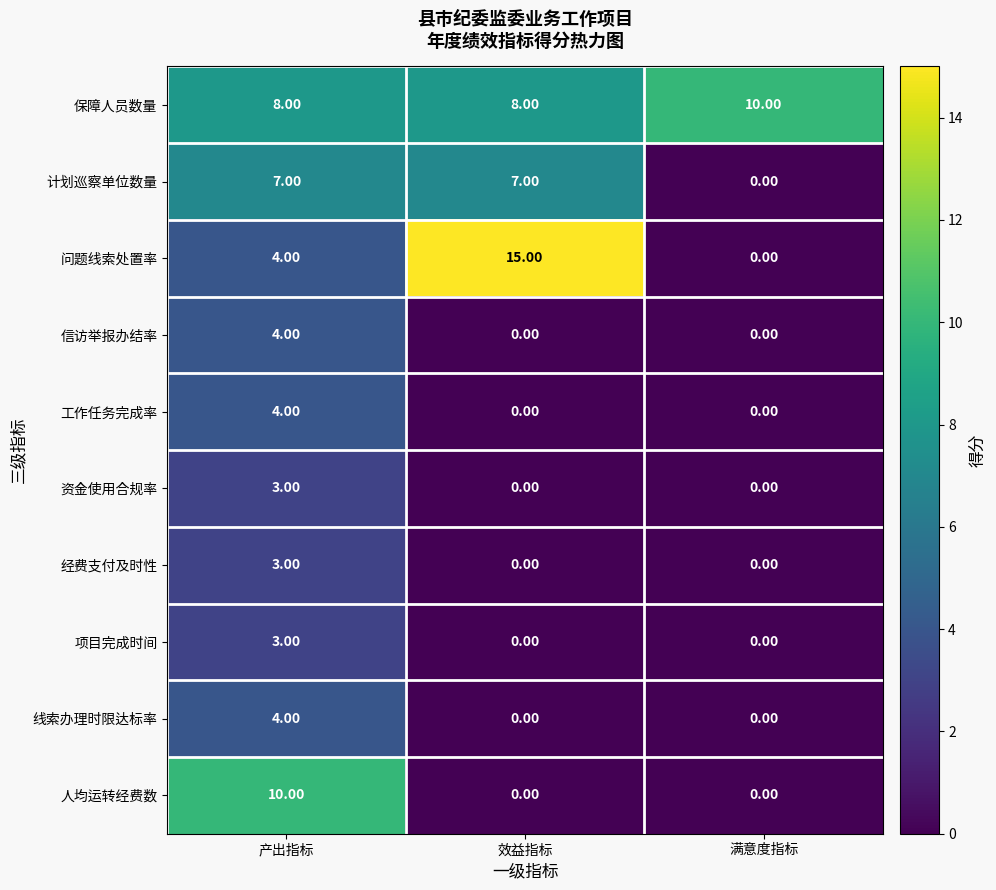

At which label is 问题线索处置率 closest to 7?

产出指标